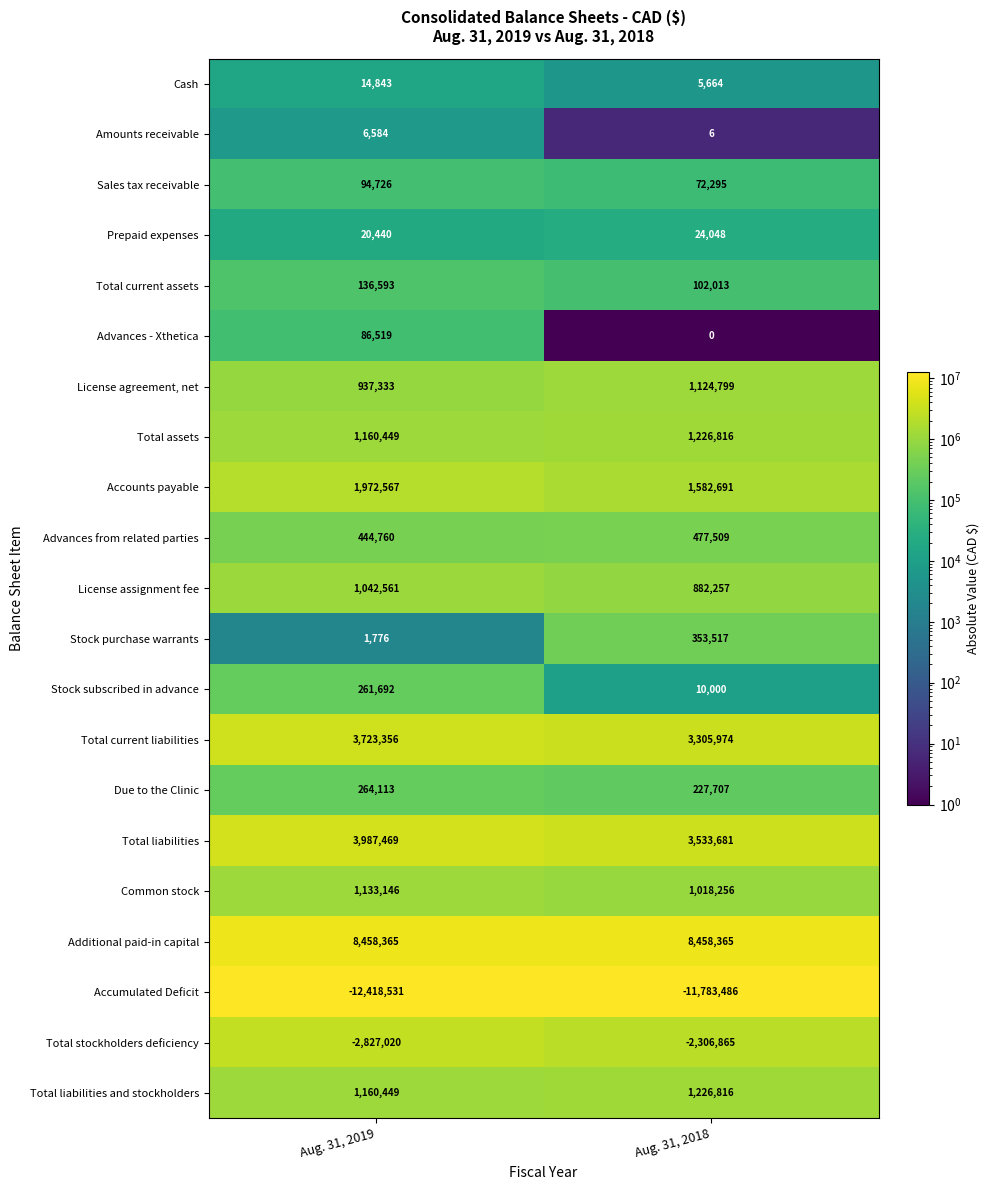

What is the difference between the maximum and minimum values in the Accounts payable series?

389876